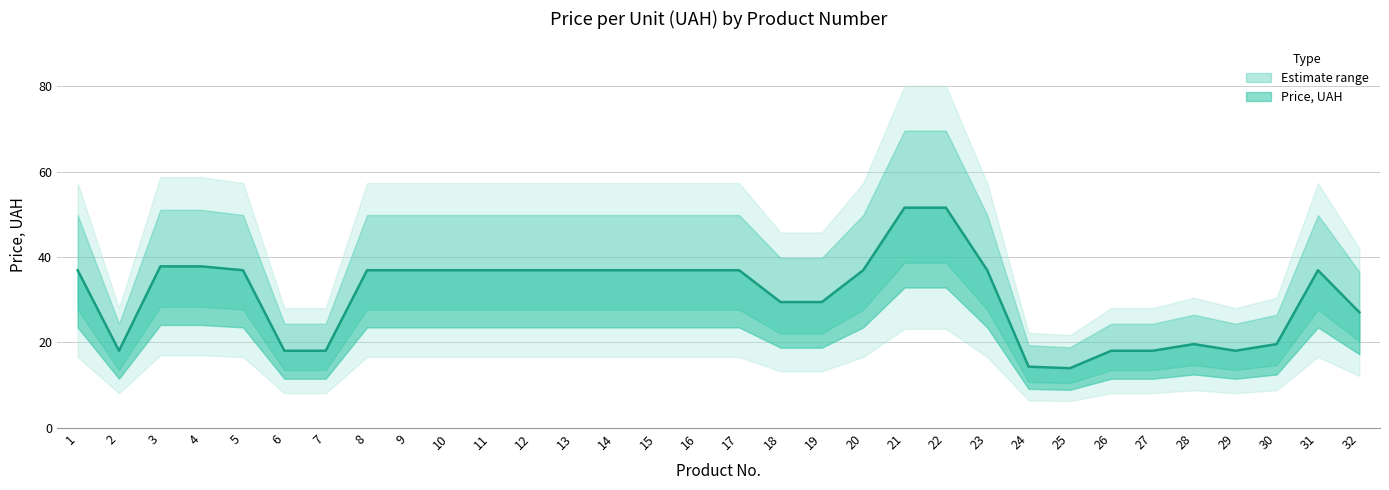

What is the value of the 2nd point from the left?

18.1